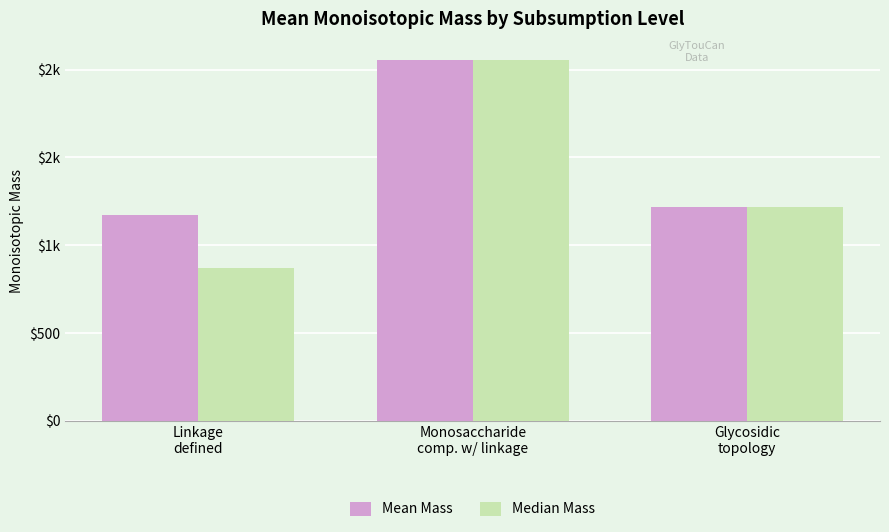

What are all the series names shown in the legend?

Mean Mass, Median Mass